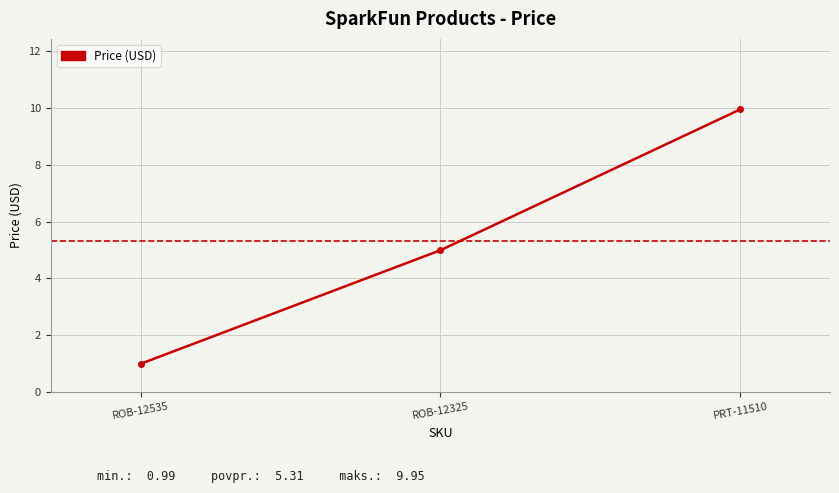

What is the maximum value shown in the chart?

9.9